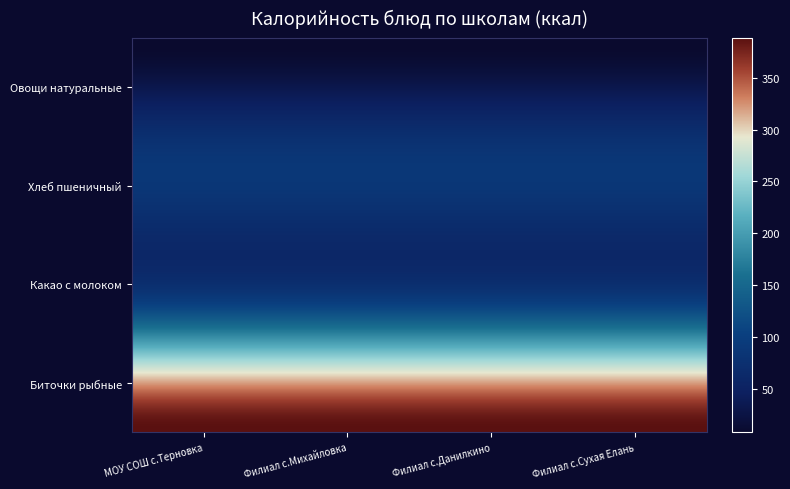

Which label corresponds to the smallest value in the chart?

МОУ СОШ с.Терновка